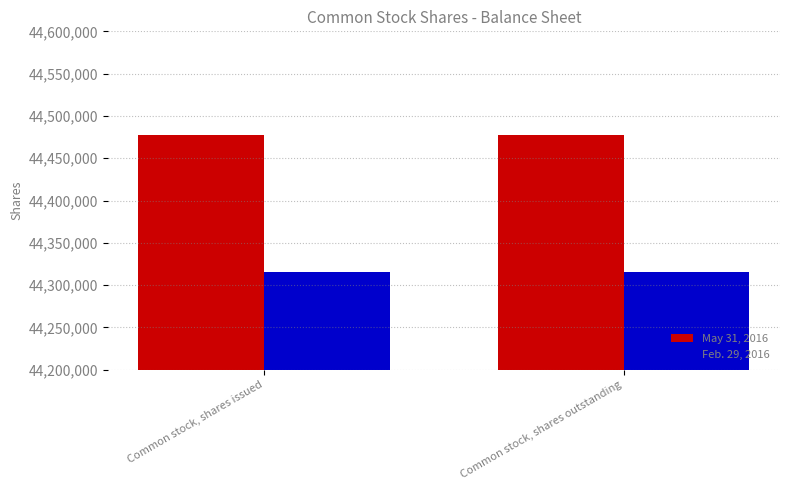

What is the maximum value shown in the chart?

44477964